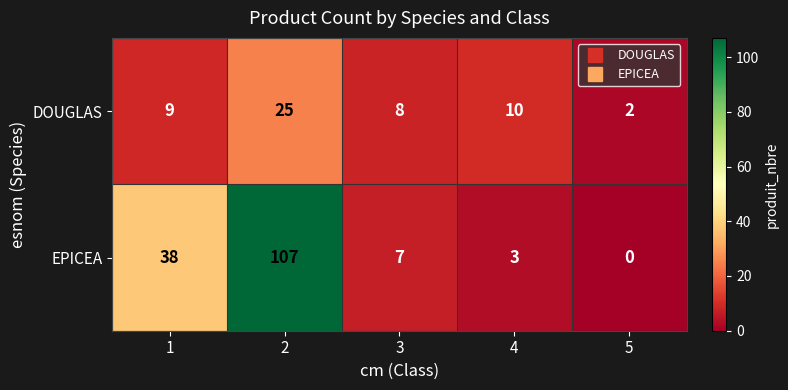

The value of DOUGLAS at 2 is 25. True or false?

True